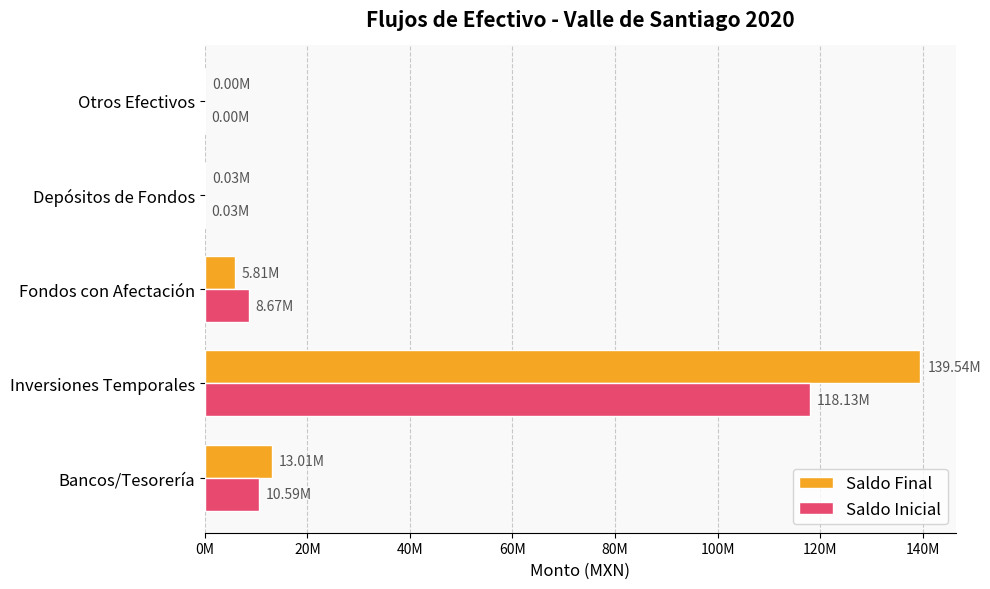

What position from the left is Bancos/Tesorería?

1